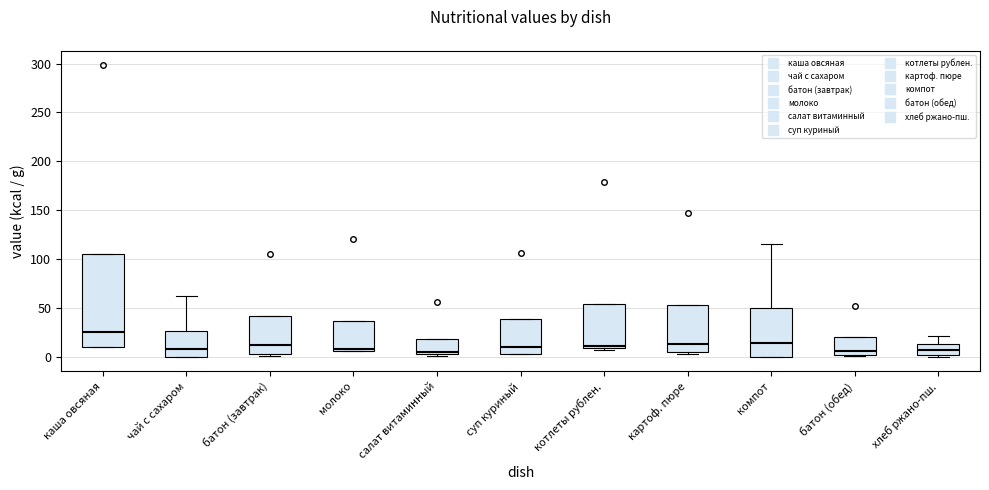

Reading left to right, read every box against the y-axis: the position of its median line, the range the box covers, and the ends of its whiskers. The values are not printed on the chart, so give them approximately, as read against the axis.

каша овсяная: median 25, box 10 to 105, whiskers 10 to 105
чай с сахаром: median 10, box 0 to 25, whiskers 0 to 60
батон (завтрак): median 10, box 5 to 40, whiskers 0 to 40
молоко: median 10, box 5 to 35, whiskers 5 to 35
салат витаминный: median 5 (just above the box's lower edge), box 5 to 20, whiskers 0 to 20
суп куриный: median 10, box 5 to 40, whiskers 5 to 40
котлеты рублен.: median 10 (just above the box's lower edge), box 10 to 55, whiskers 5 to 55
картоф. пюре: median 15, box 5 to 55, whiskers 5 to 55
компот: median 15, box 0 to 50, whiskers 0 to 115
батон (обед): median 5, box 0 to 20, whiskers 0 to 20
хлеб ржано-пш.: median 5, box 0 to 15, whiskers 0 to 20